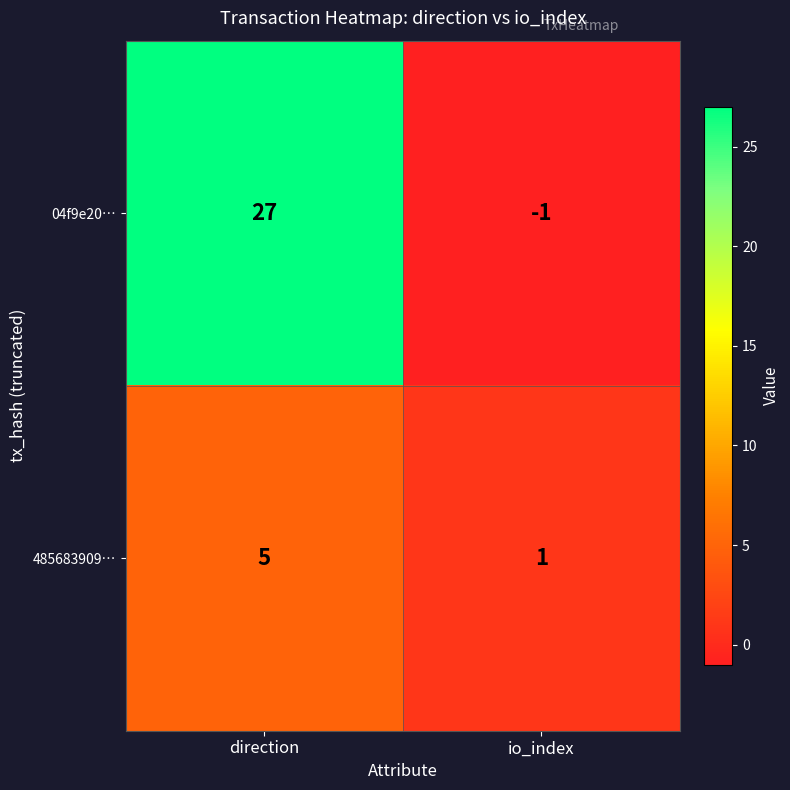

The 04f9e20… series shows 27 at direction. True or false?

True